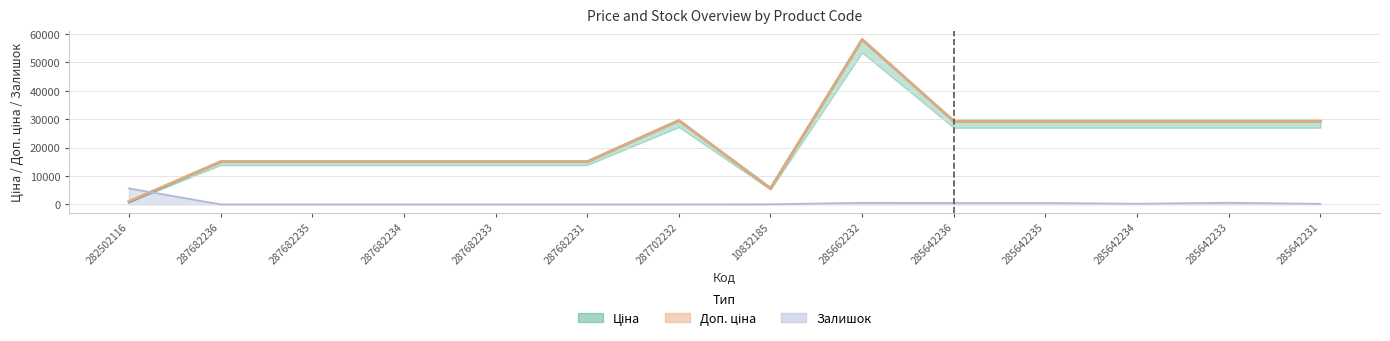

How many lines are shown in the chart?

3